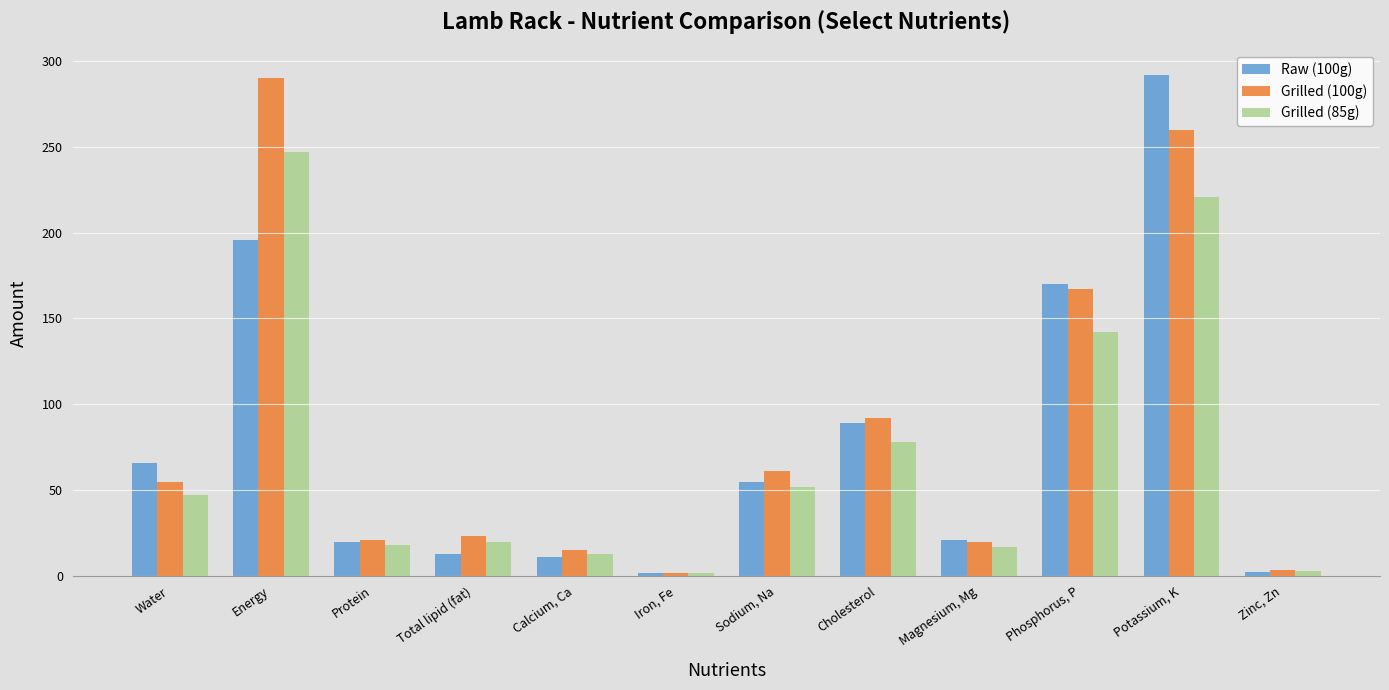

The value of Grilled (100g) at Cholesterol is 92.0. True or false?

True